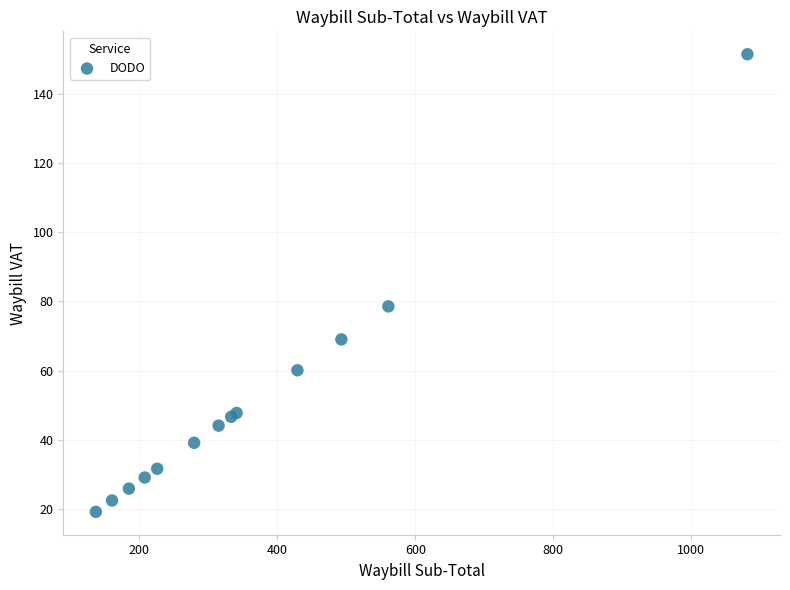

What Y value in the scatter plot is closest to 85?

78.5